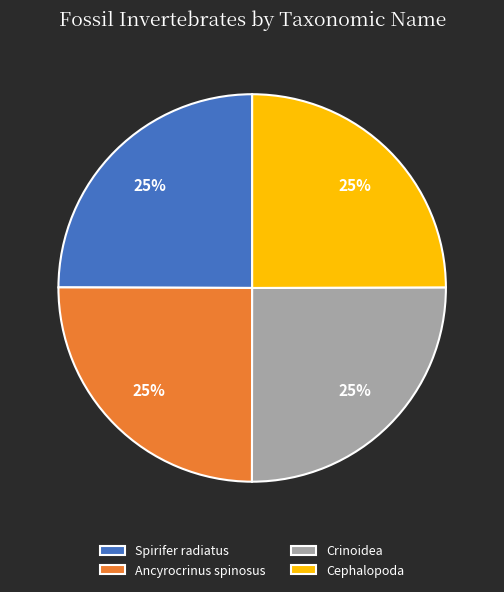

To the nearest percent, what portion does Ancyrocrinus spinosus represent?

25%